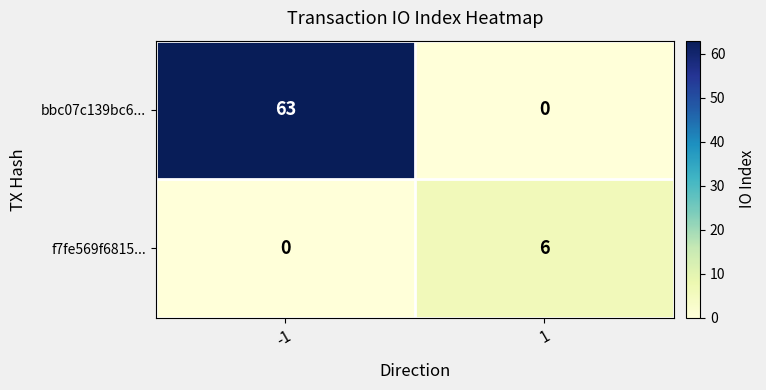

At which category is the sum across all series the highest?

-1